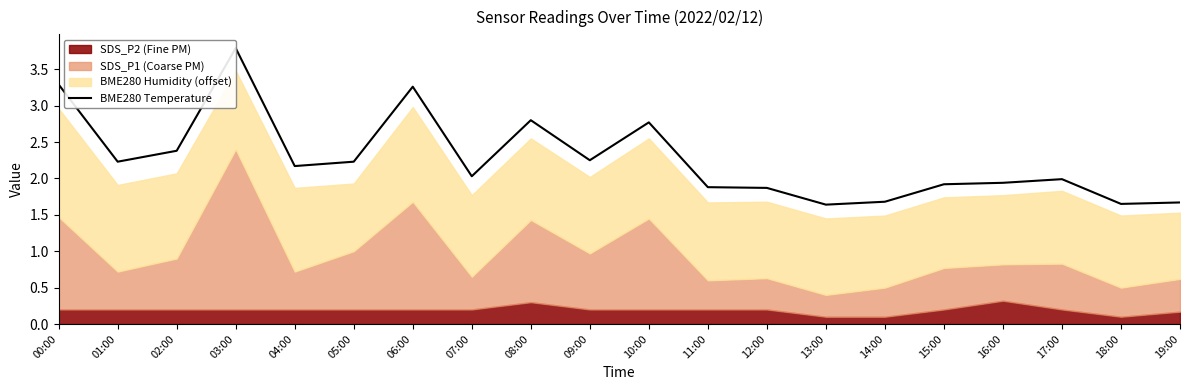

Approximately how many times larger is the value at 03:00 compared to 17:00?

1.9